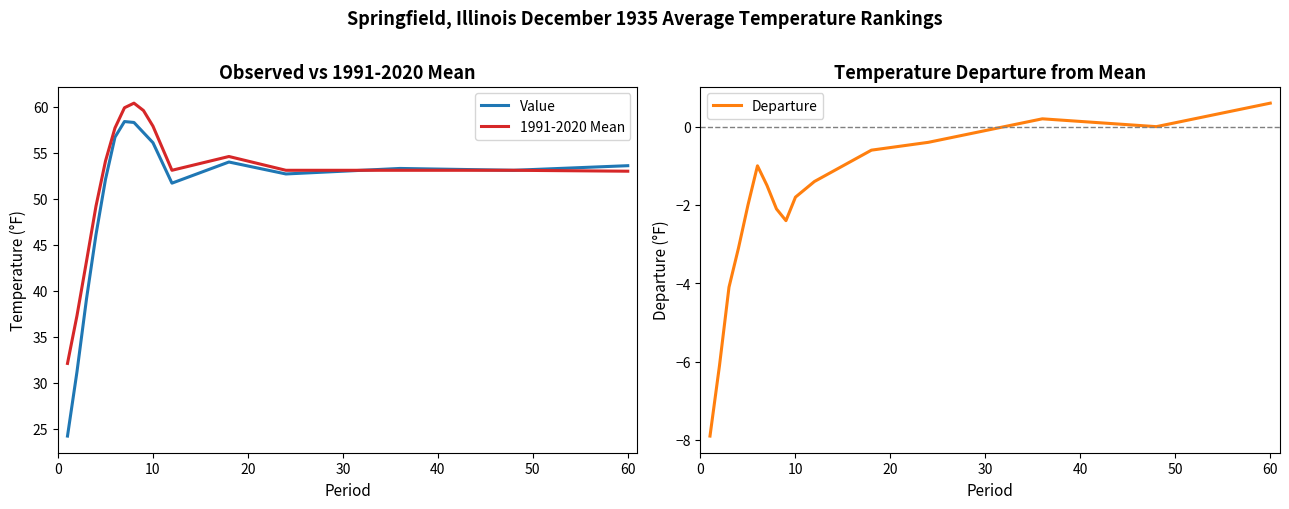

What is the average value of the 1991-2020 Mean series?

52.2